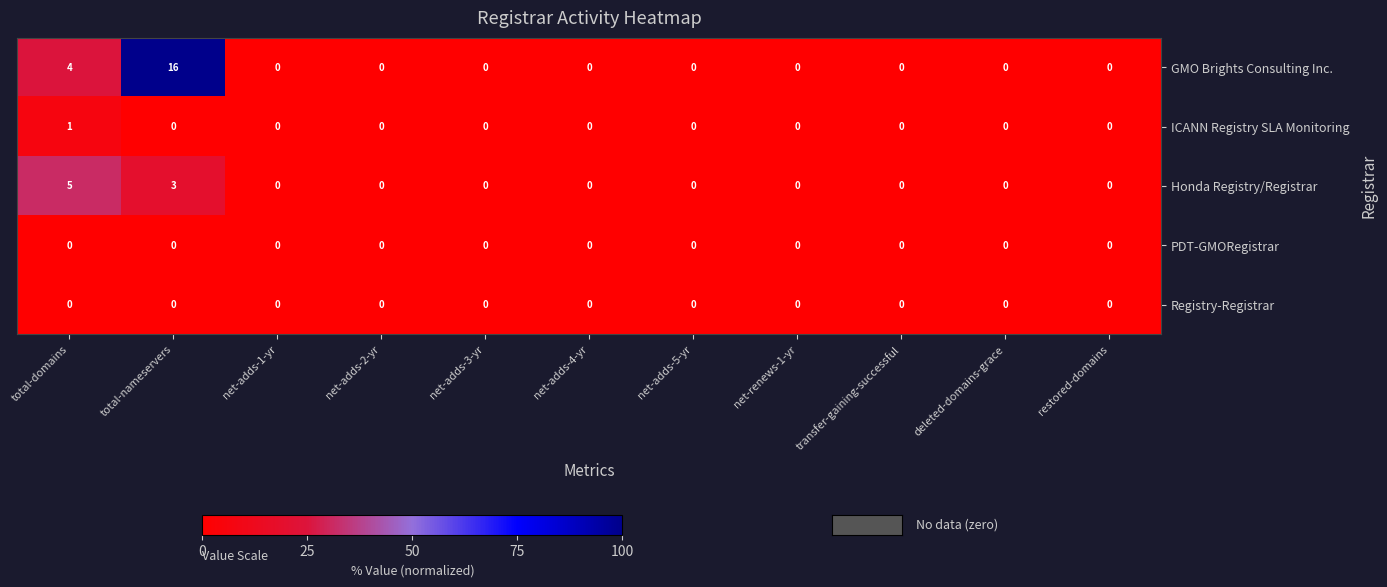

Count the number of data series in this chart.

5